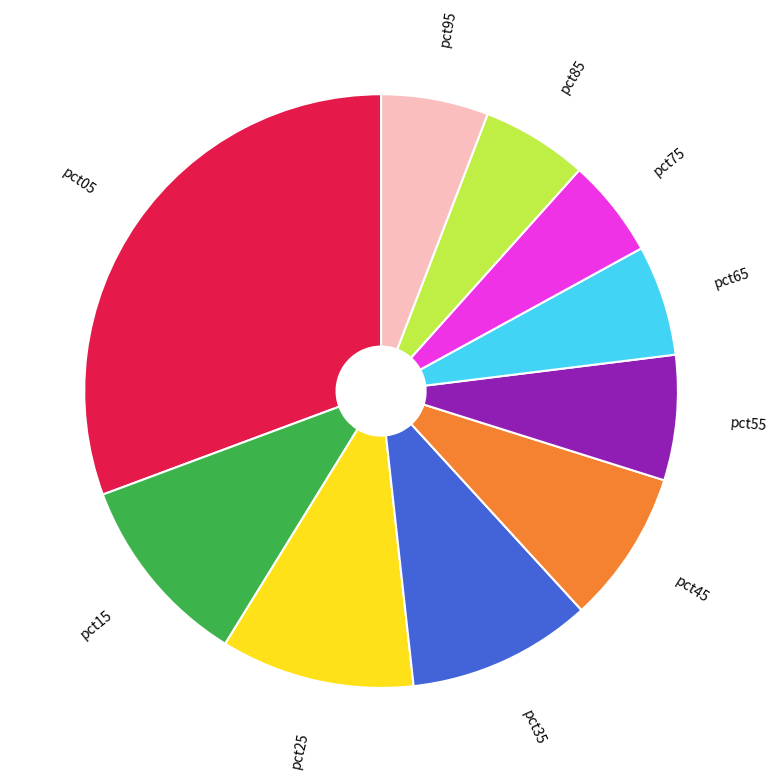

Does any single category account for the majority?

No